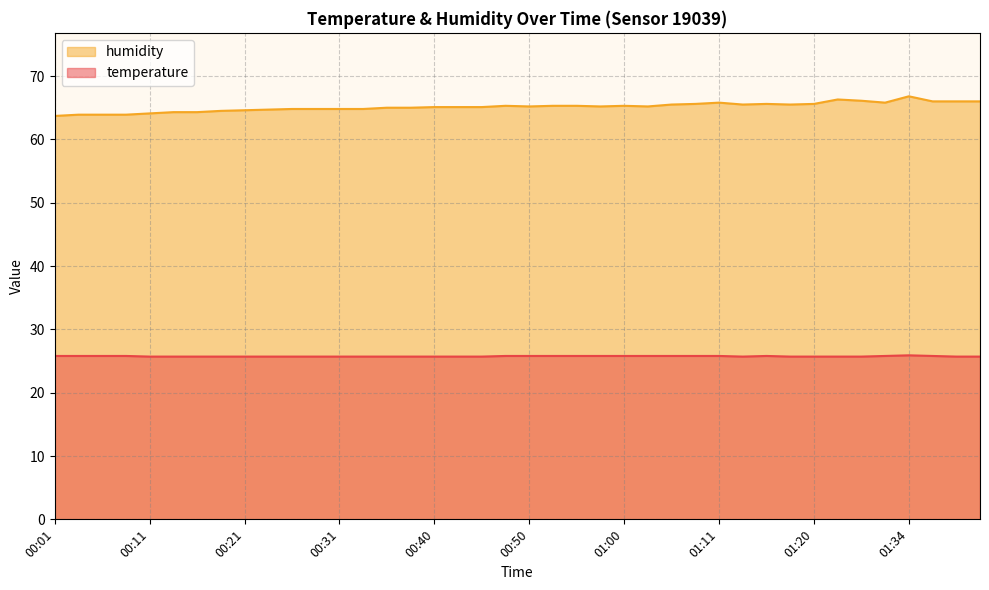

How many interior local valleys does the temperature series have?

1